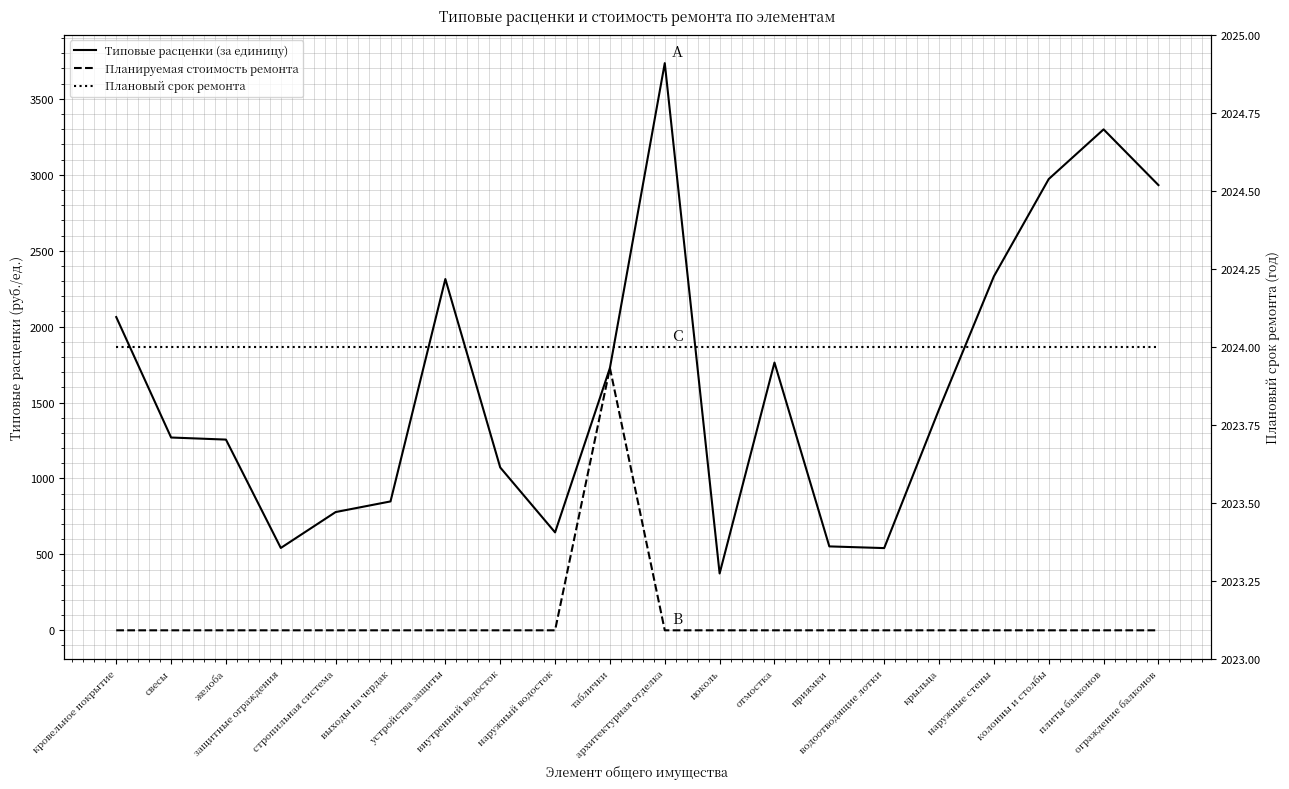

What is the label of the 11th point from the left?

архитектурная отделка